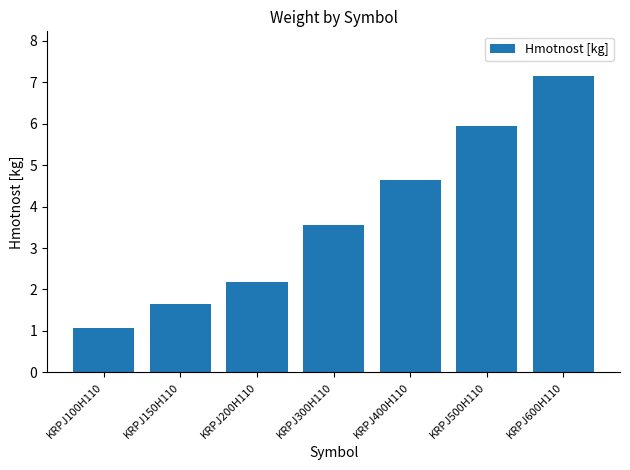

What is the label of the 1st bar from the left?

KRPJ100H110